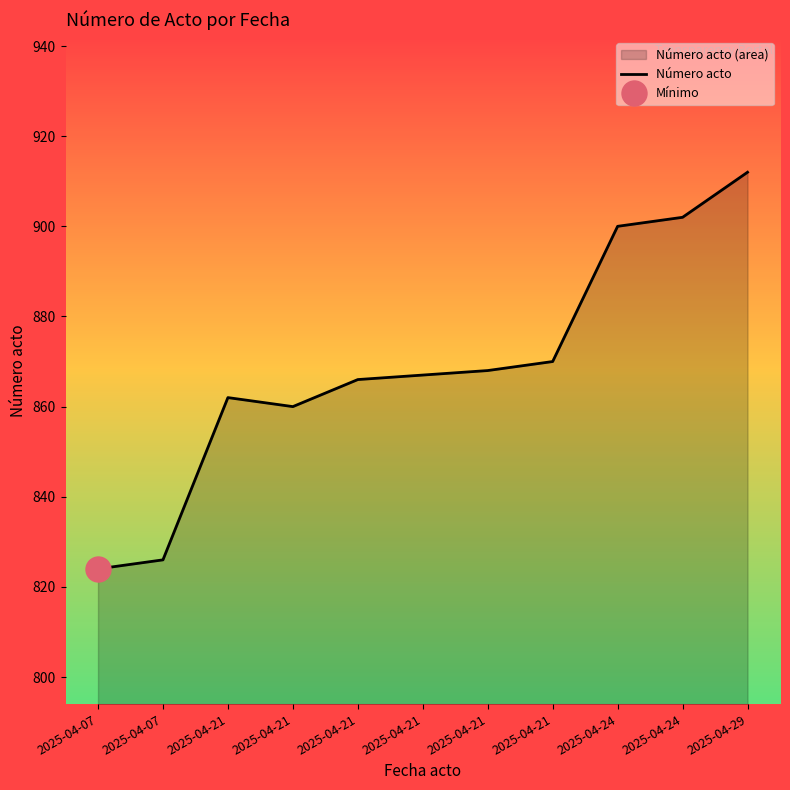

What is the sum of all values?

9557